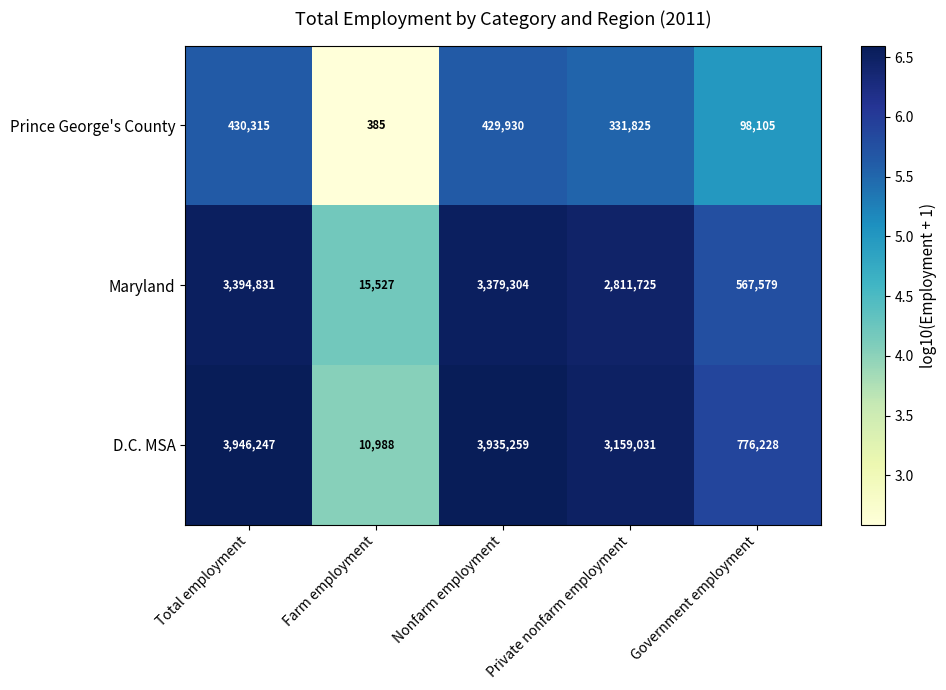

Is it true that D.C. MSA equals 1350199 at Government employment?

False